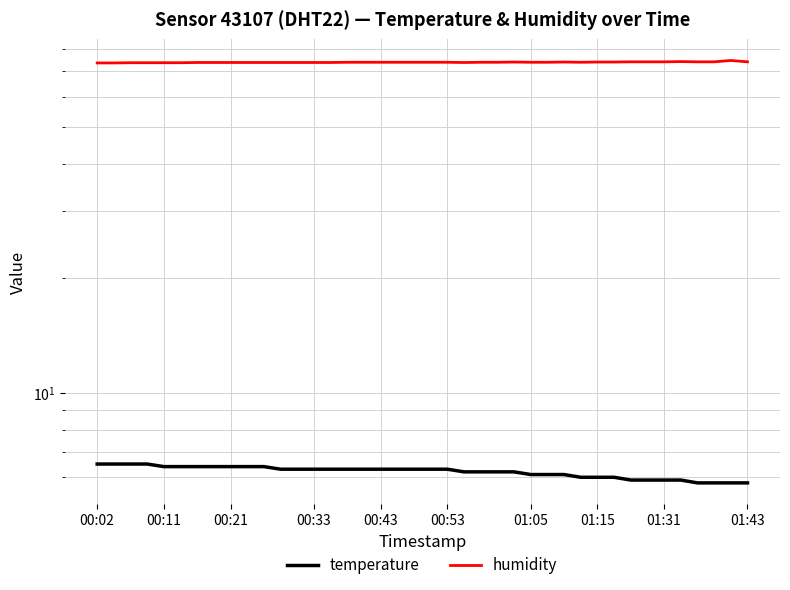

Rank the series by their maximum value, from highest to lowest.

humidity, temperature